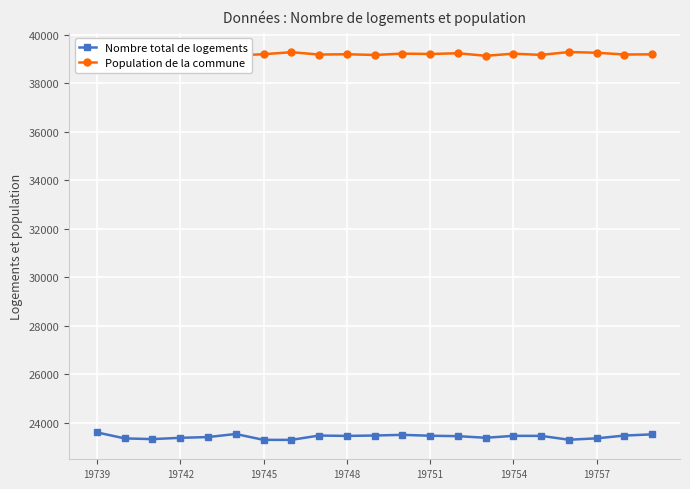

Count the number of categories in the chart.

21